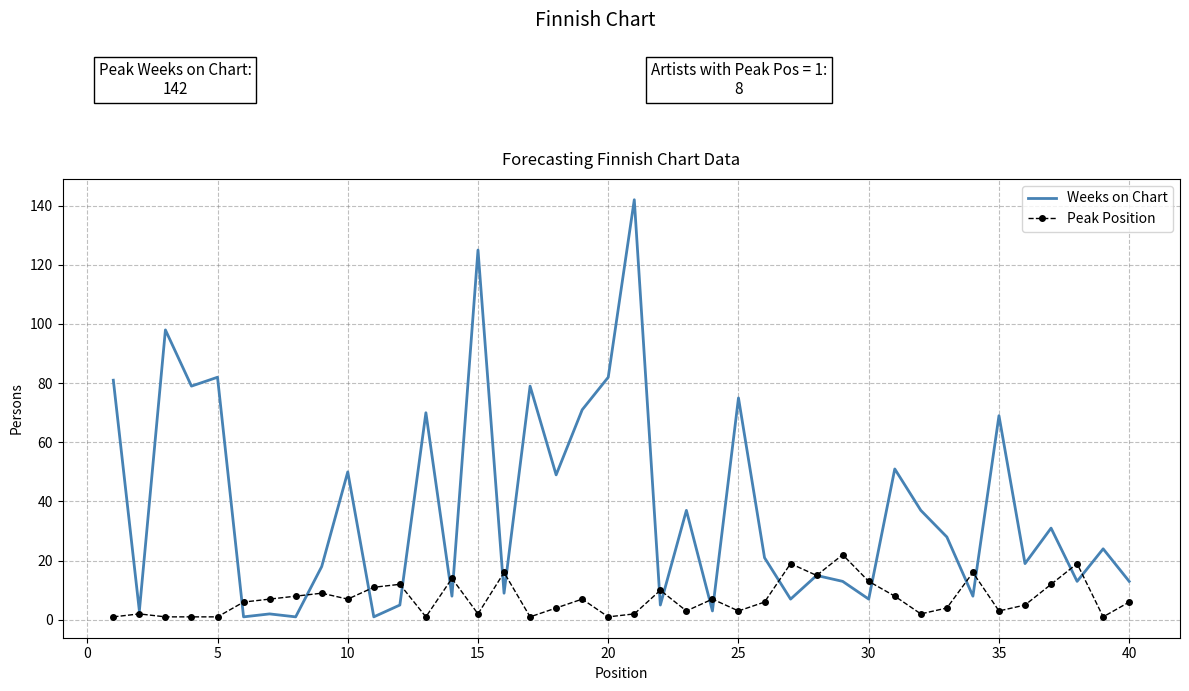

Which series has the largest total across all categories?

Weeks on Chart